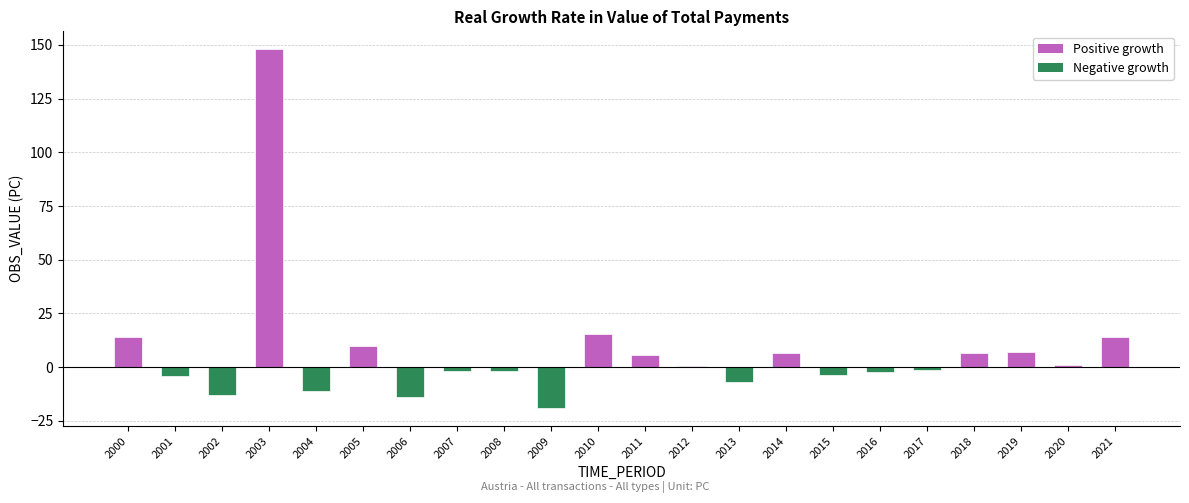

The value at 2010 is 25.8. True or false?

False